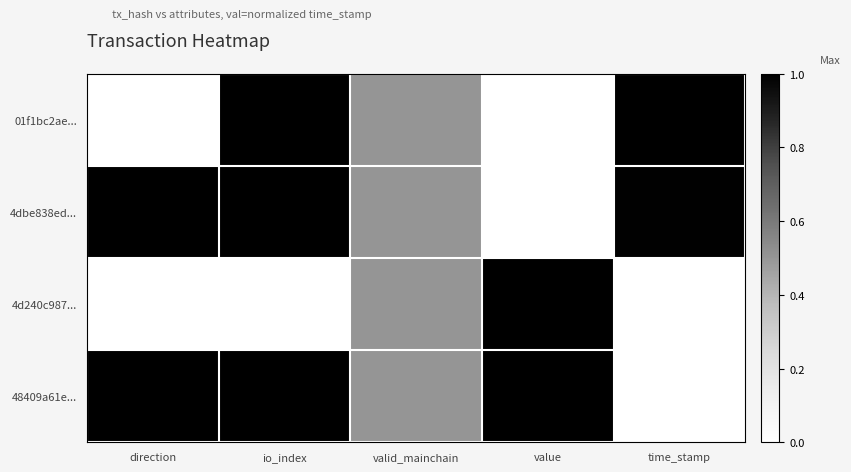

List the series in order of their peak value, highest first.

01f1bc2ae..., 4dbe838ed..., 4d240c987..., 48409a61e...